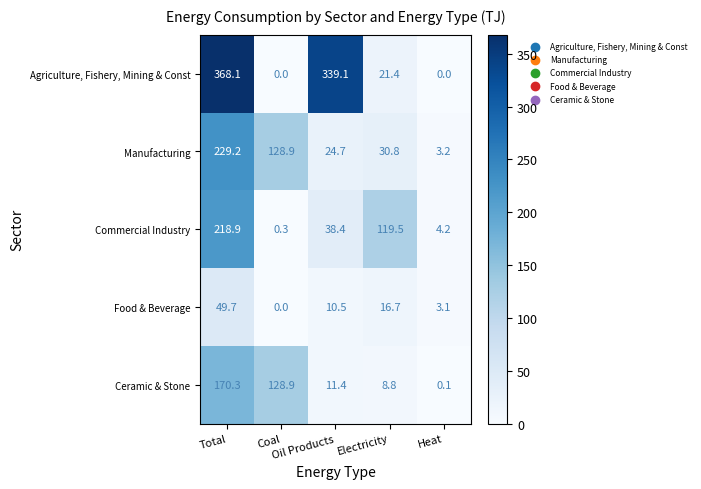

Which series has the widest spread of values?

Agriculture, Fishery, Mining & Const